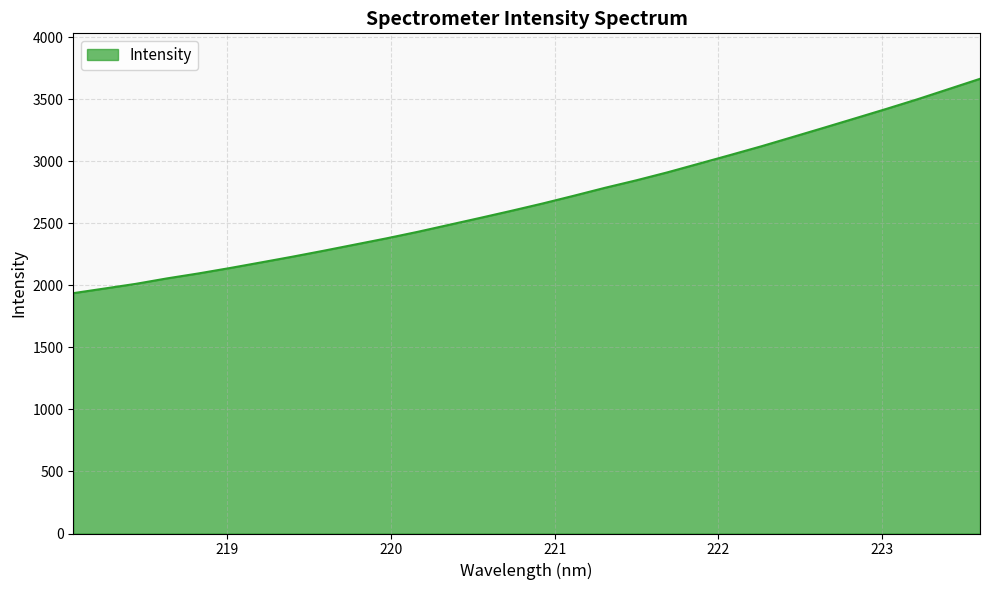

What is the difference between the maximum and minimum values?

1727.6